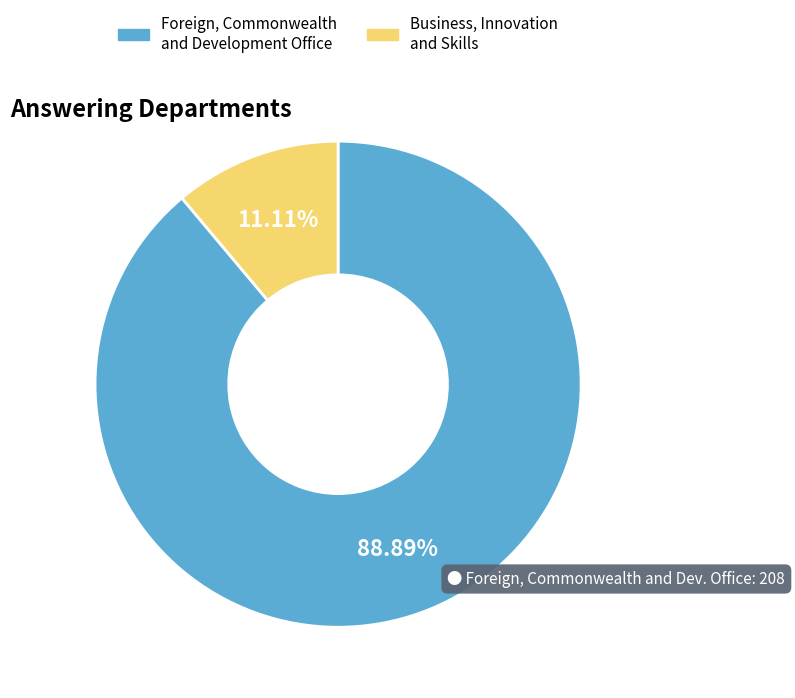

How many slices are in this pie chart?

2